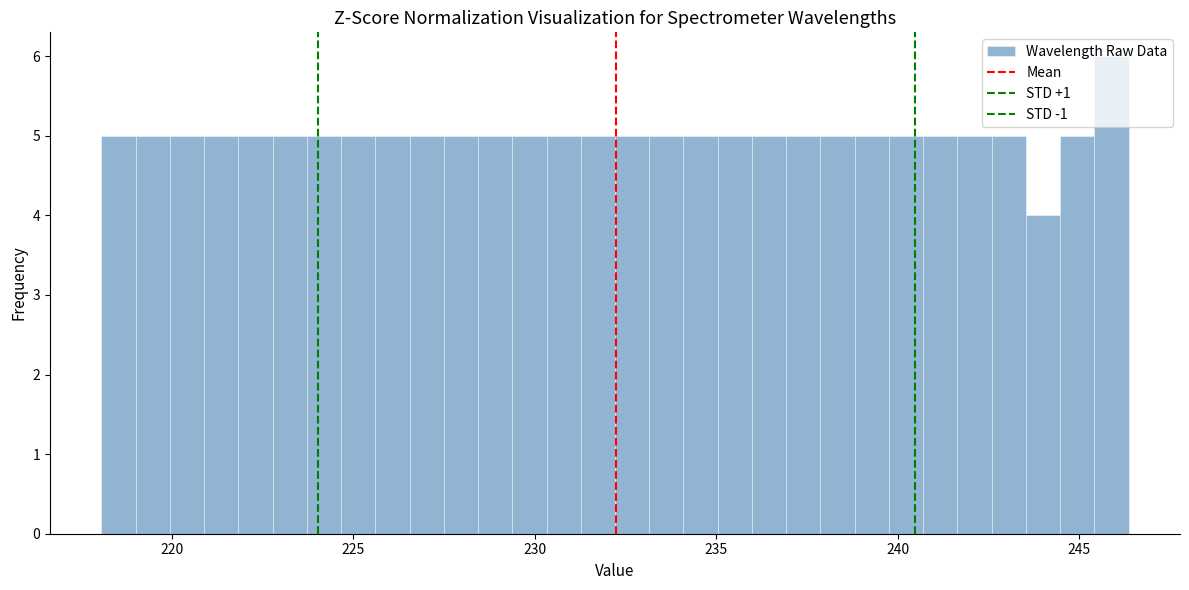

Around what value on the x-axis is the tallest bar? Give the approximate position of its centre, as read against the axis.

246.0